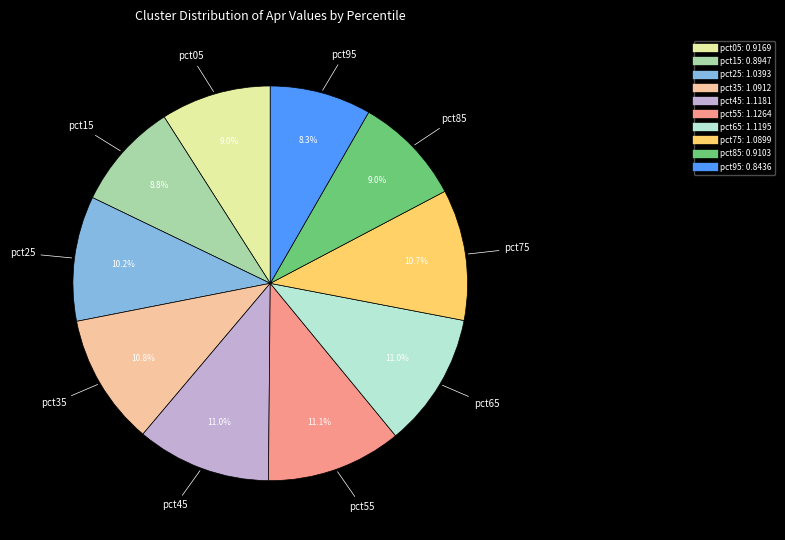

What is the ratio of the value at pct65 to the value at pct25?

1.1